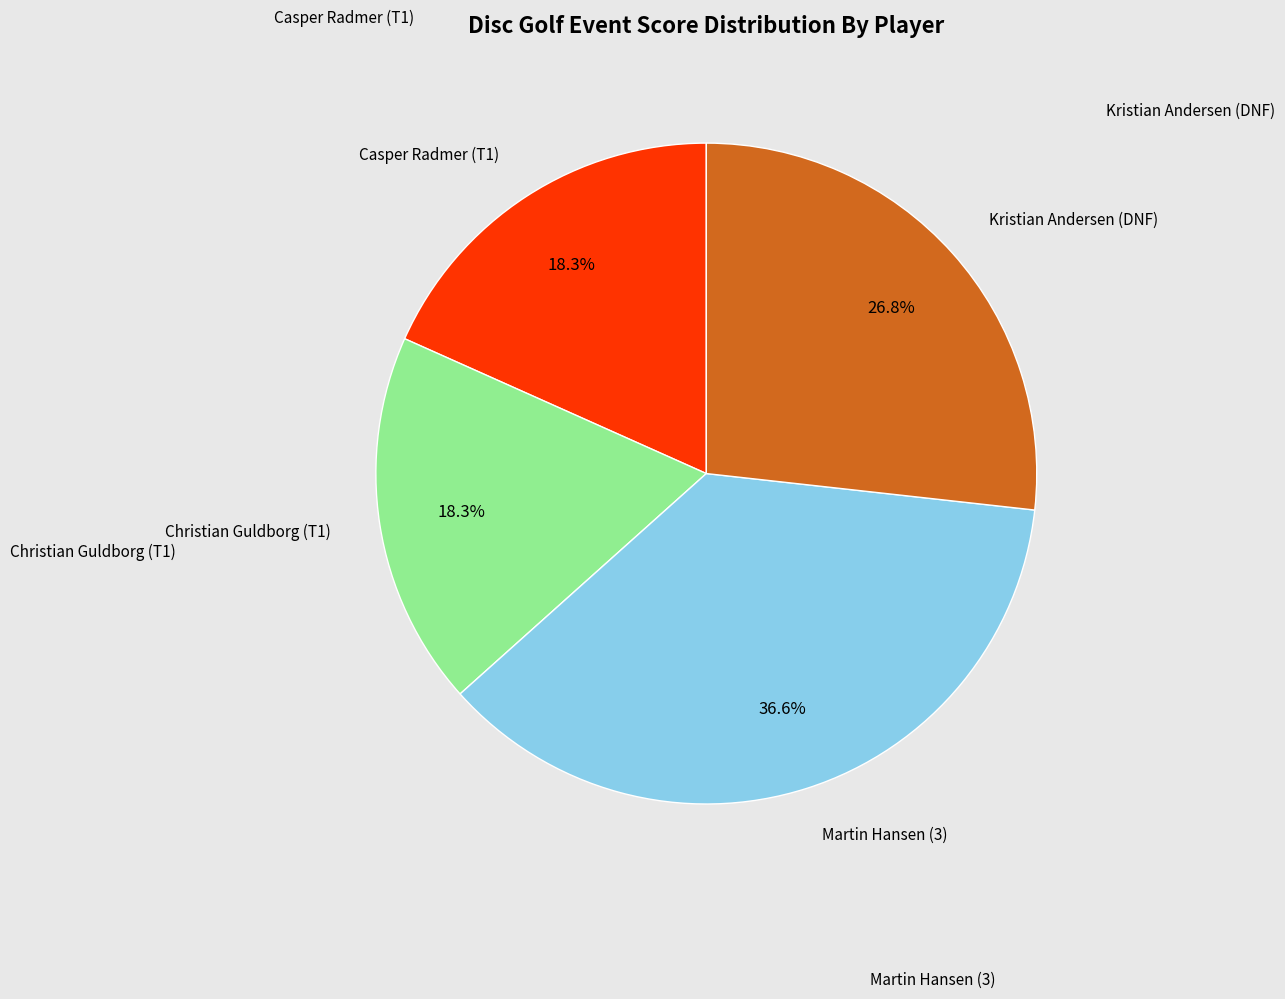

Is there a majority slice in this chart?

No